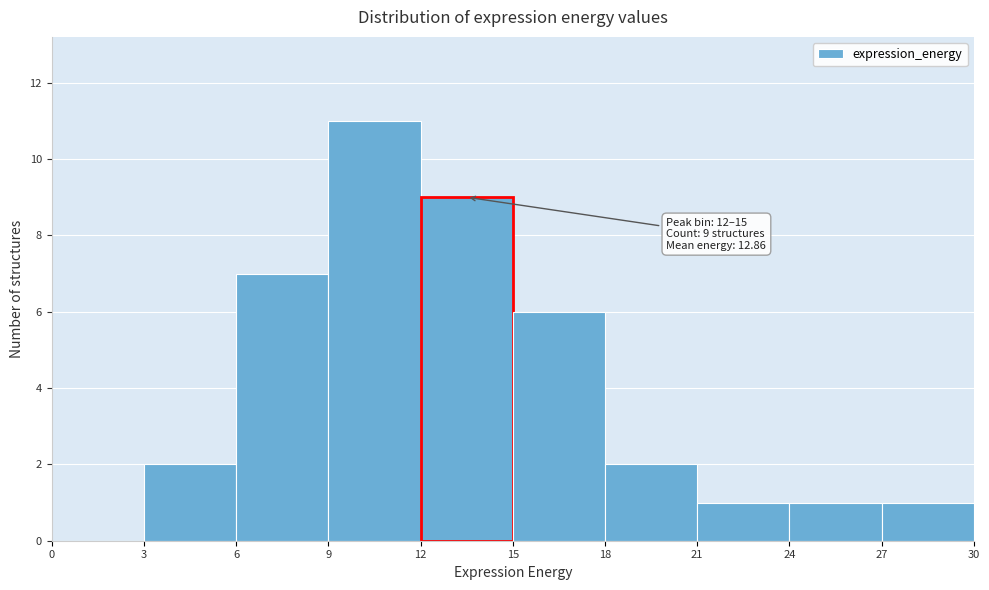

Which range on the x-axis has the tallest bar?

9 to 12